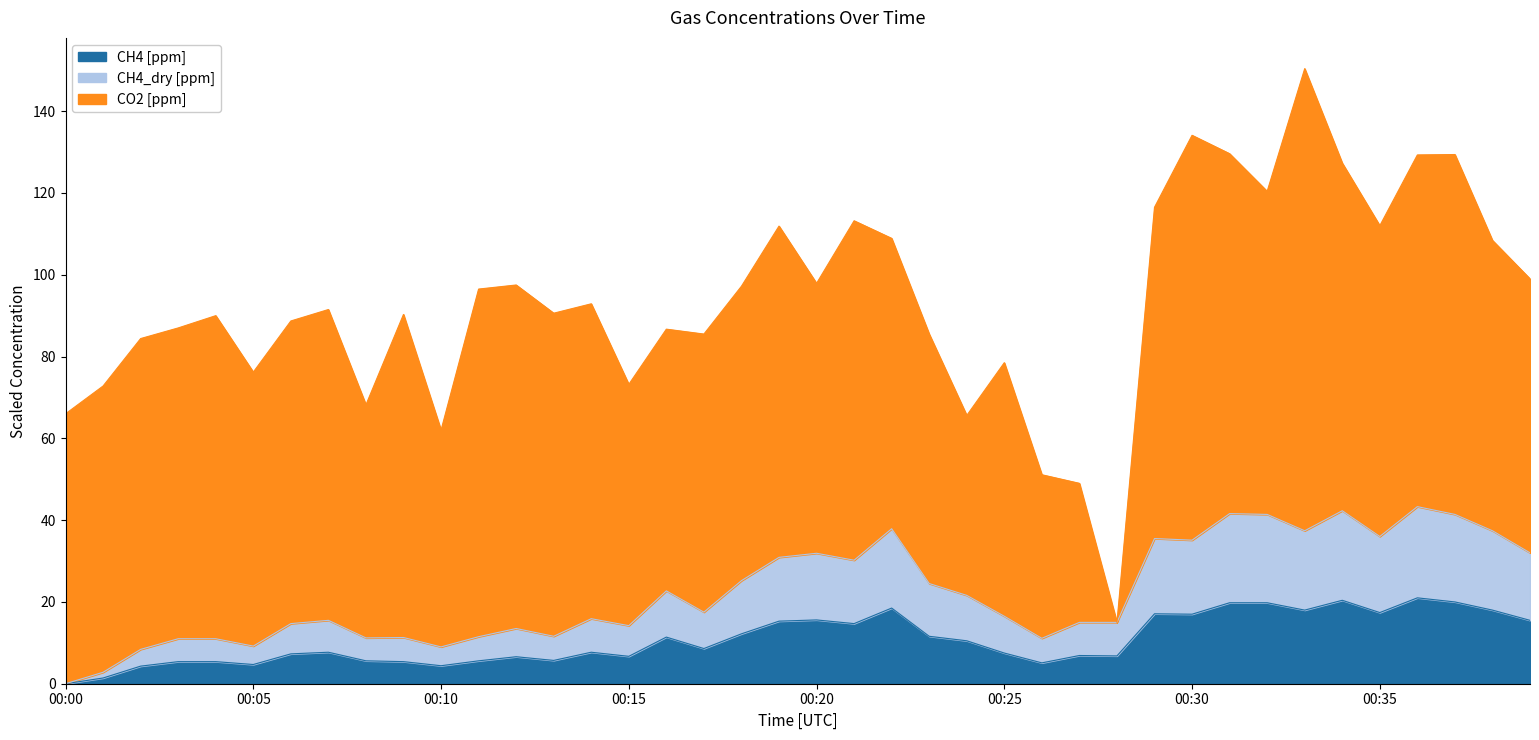

Which category has the lowest value in the CH4_dry [ppm] series?

00:00